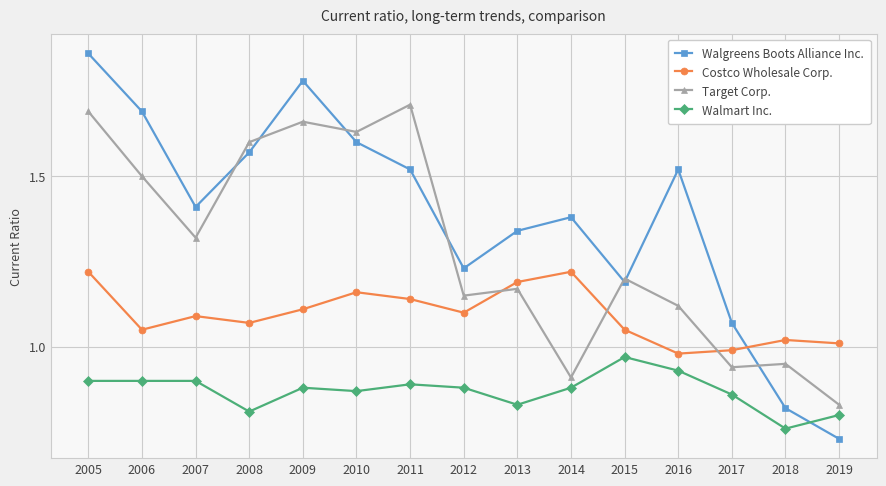

Where is the first local minimum for Walgreens Boots Alliance Inc.?

2007